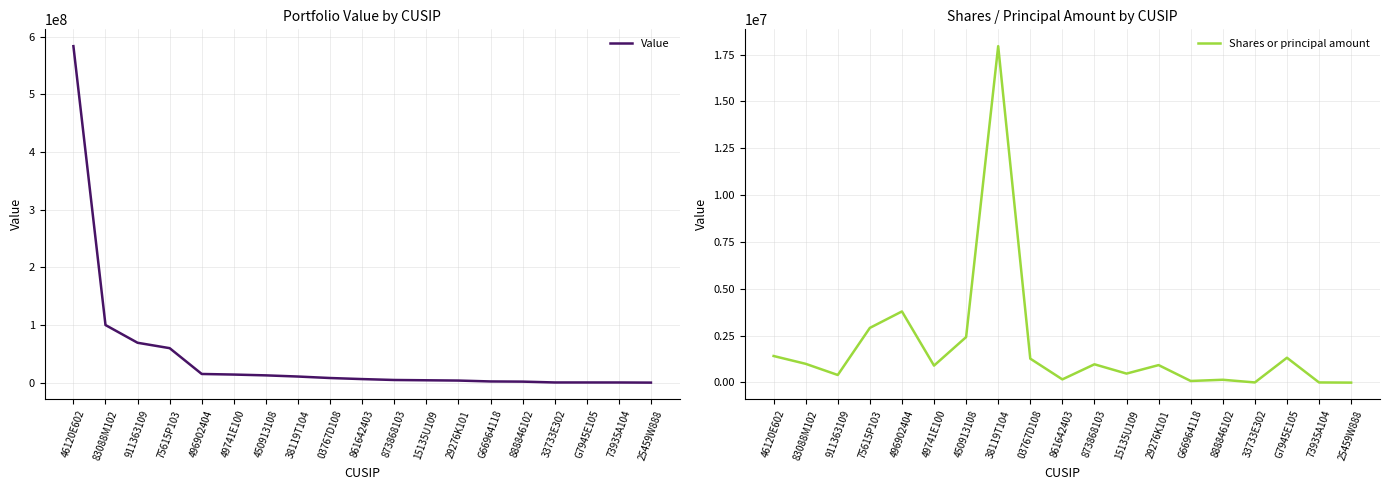

At how many categories does at least one series exceed 79539888?

2